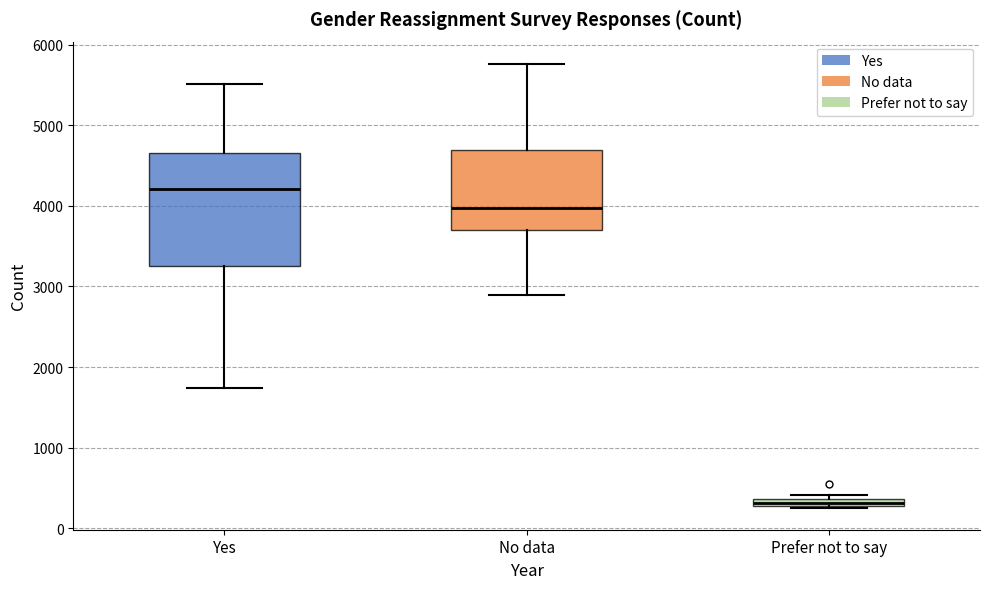

Which box is the tallest, from its lower edge to its upper edge?

Yes